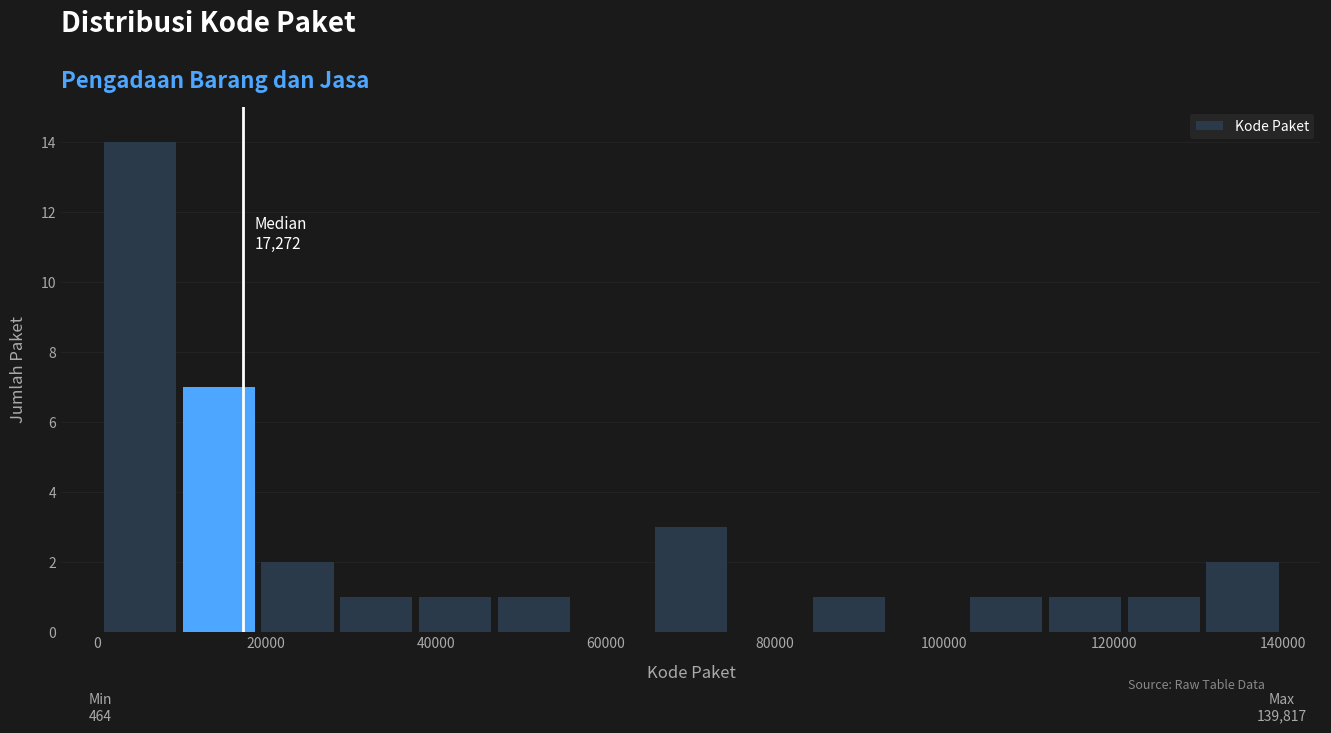

Over which range of the x-axis is the bar tallest?

0 to 10000